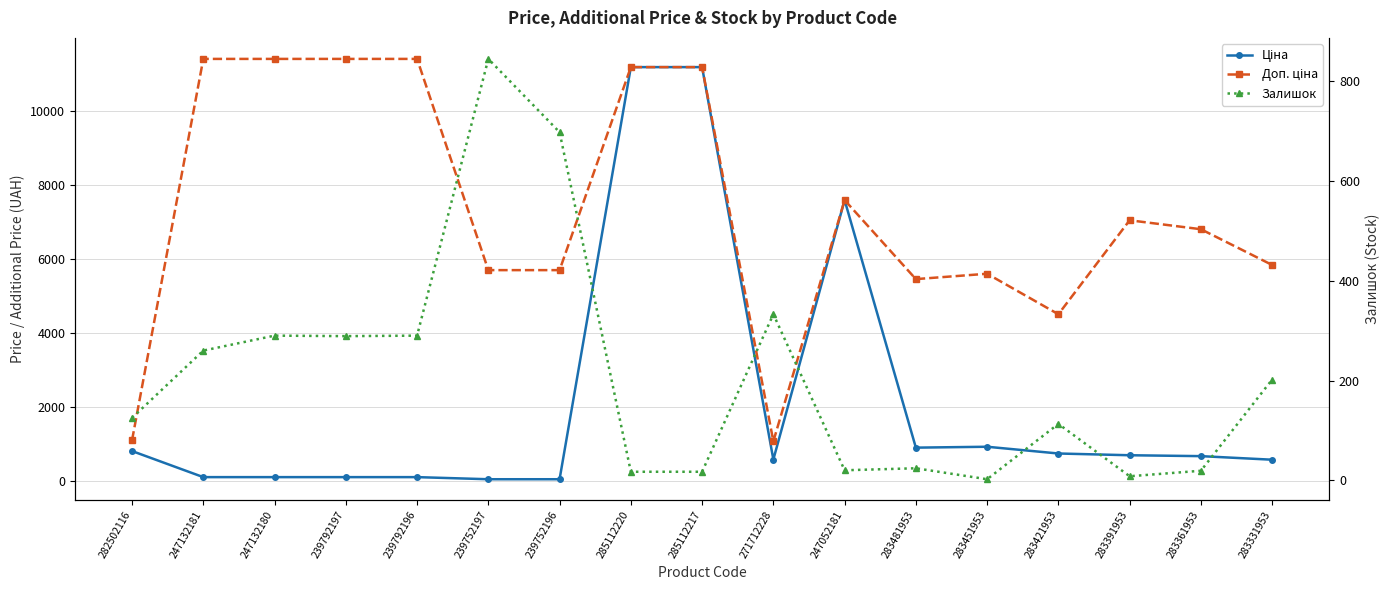

At which category does Ціна reach its first local valley?

271712228